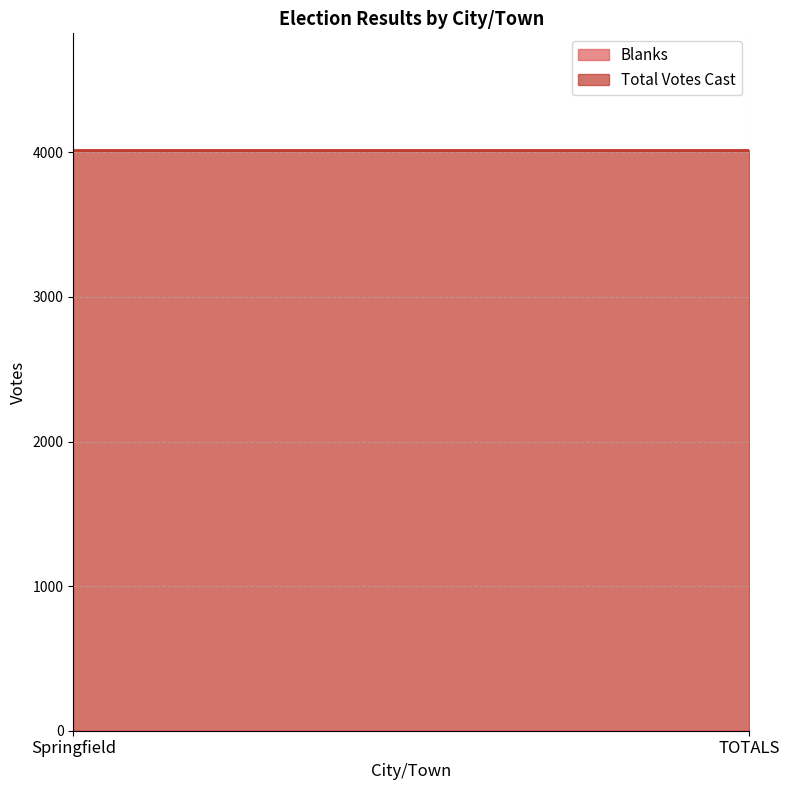

What is the label of the 1st point from the right?

TOTALS